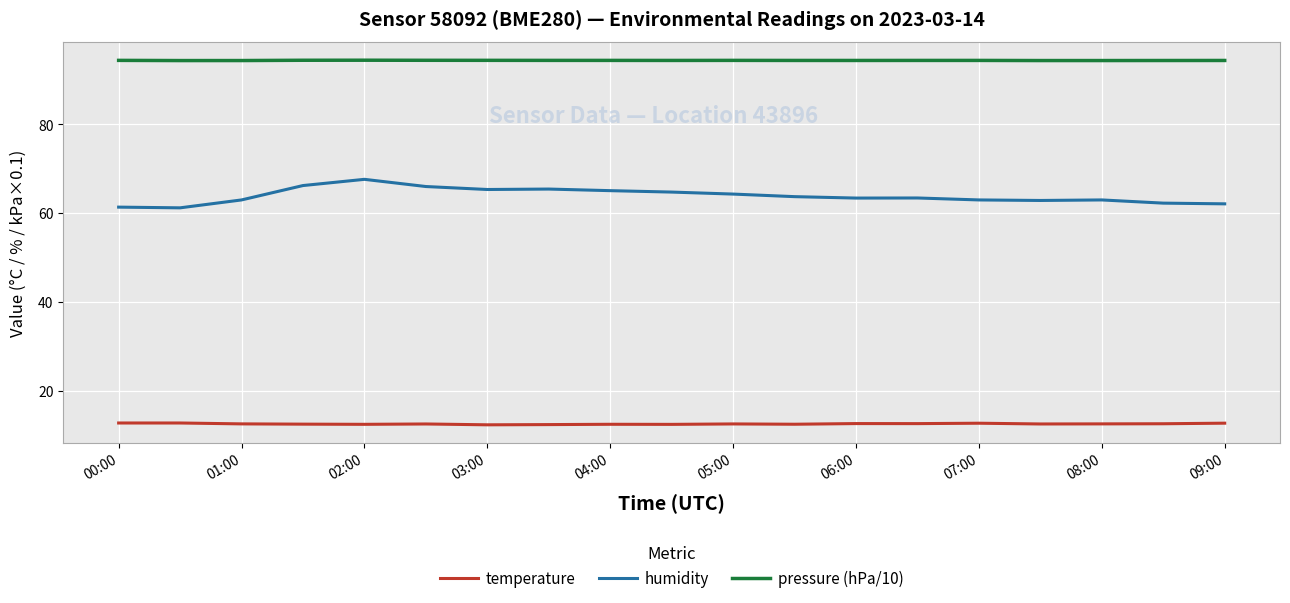

What is the difference between the maximum and second lowest values in the pressure (hPa/10) series?

0.1